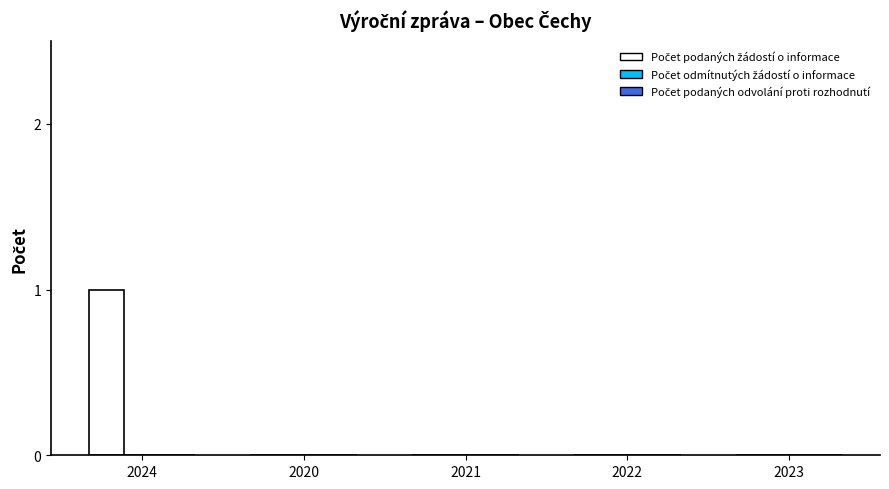

Is it true that the value at 2024 is 2?

False